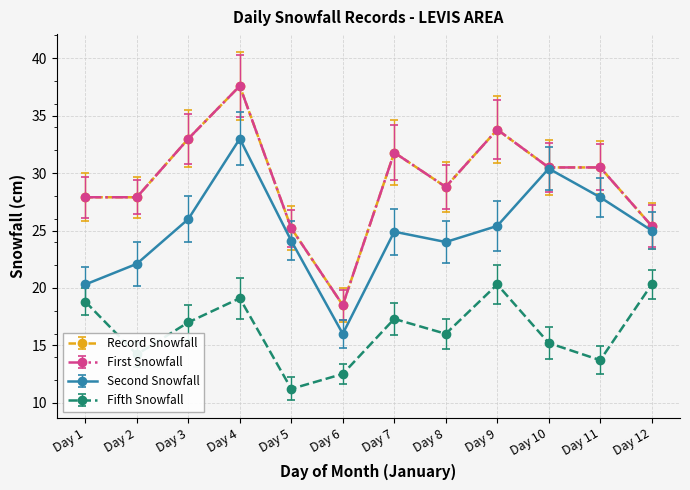

Is this an area chart (filled region under the line)?

No